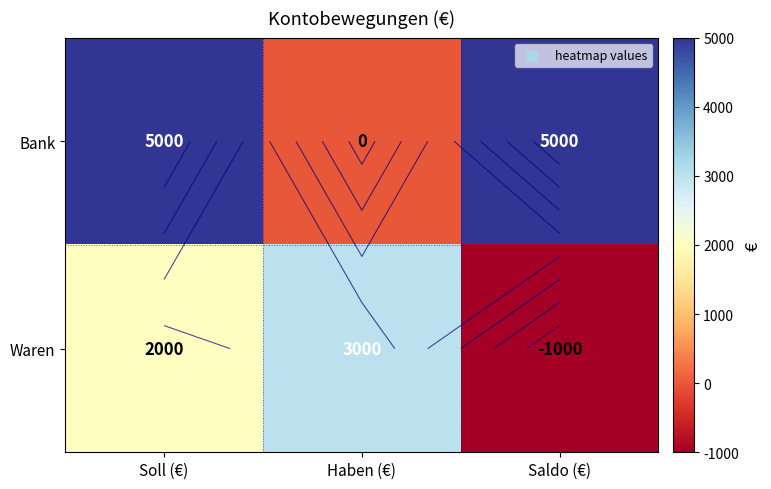

What is the total value across all series at Soll (€)?

7000